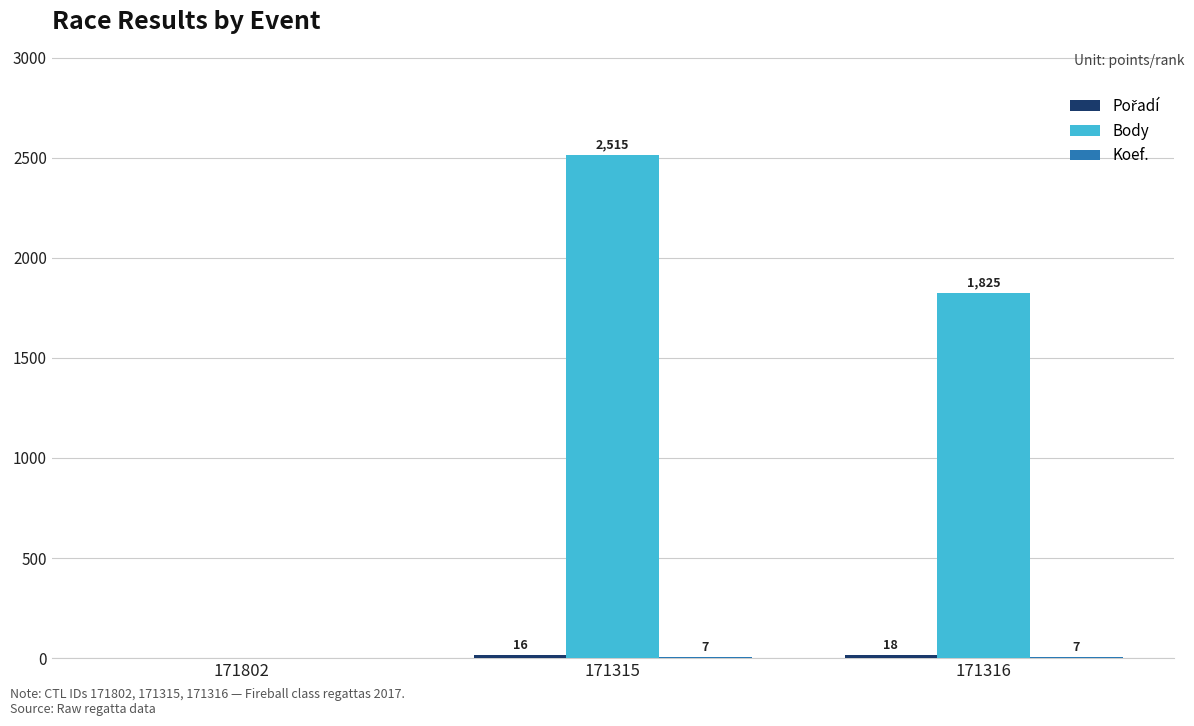

Which series has the largest total across all categories?

Body